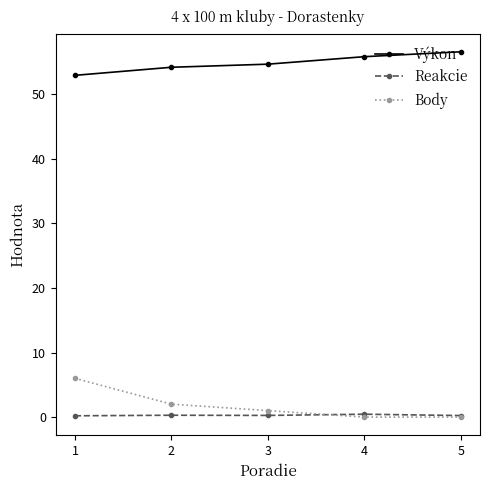

What is the value of the Reakcie point at the 2nd from the left?

0.3